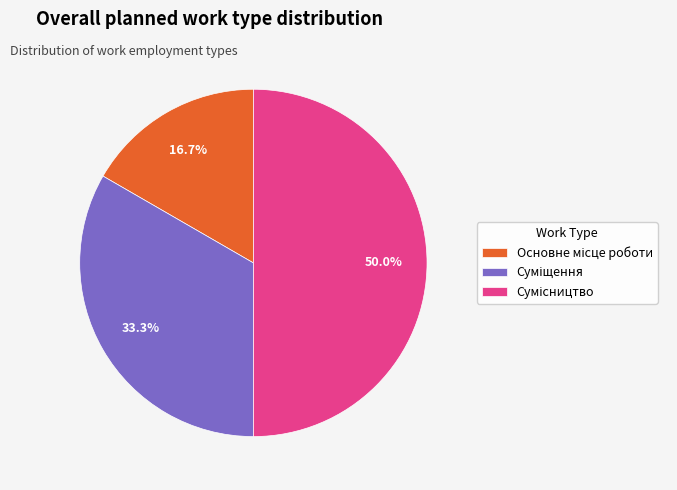

To the nearest percent, what is the combined percentage of Основне місце роботи and Суміщення?

50%